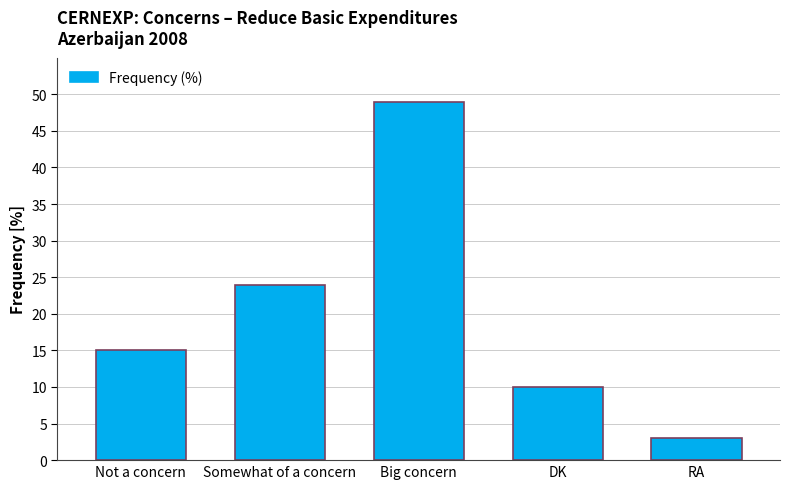

Reading right to left, transcribe all the data shown in this chart.

3	10	49	24	15